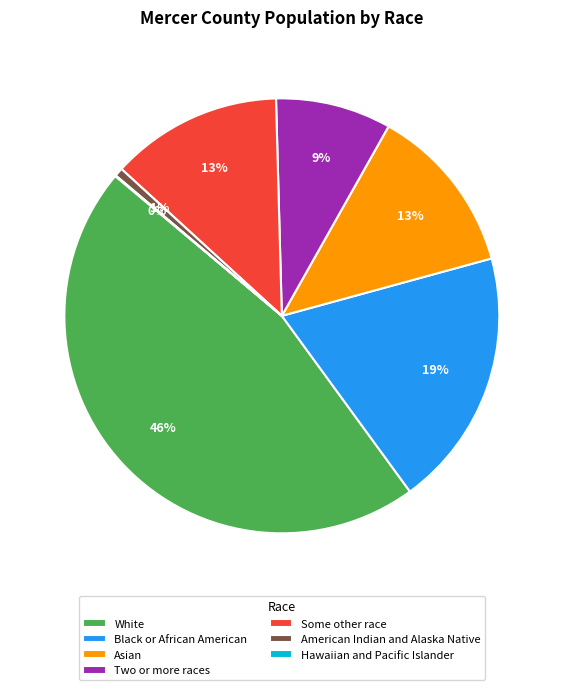

Combined, do Asian and White account for over 50%?

Yes